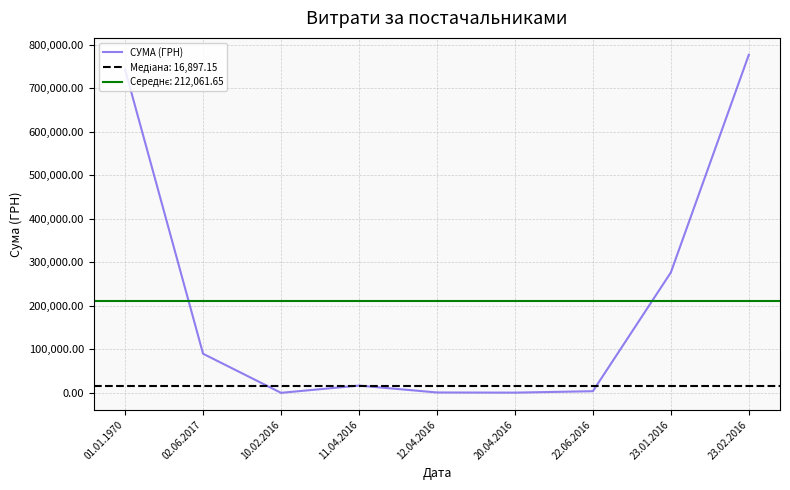

Rank the categories by value from highest to lowest.

23.02.2016, 01.01.1970, 23.01.2016, 02.06.2017, 11.04.2016, 22.06.2016, 12.04.2016, 20.04.2016, 10.02.2016